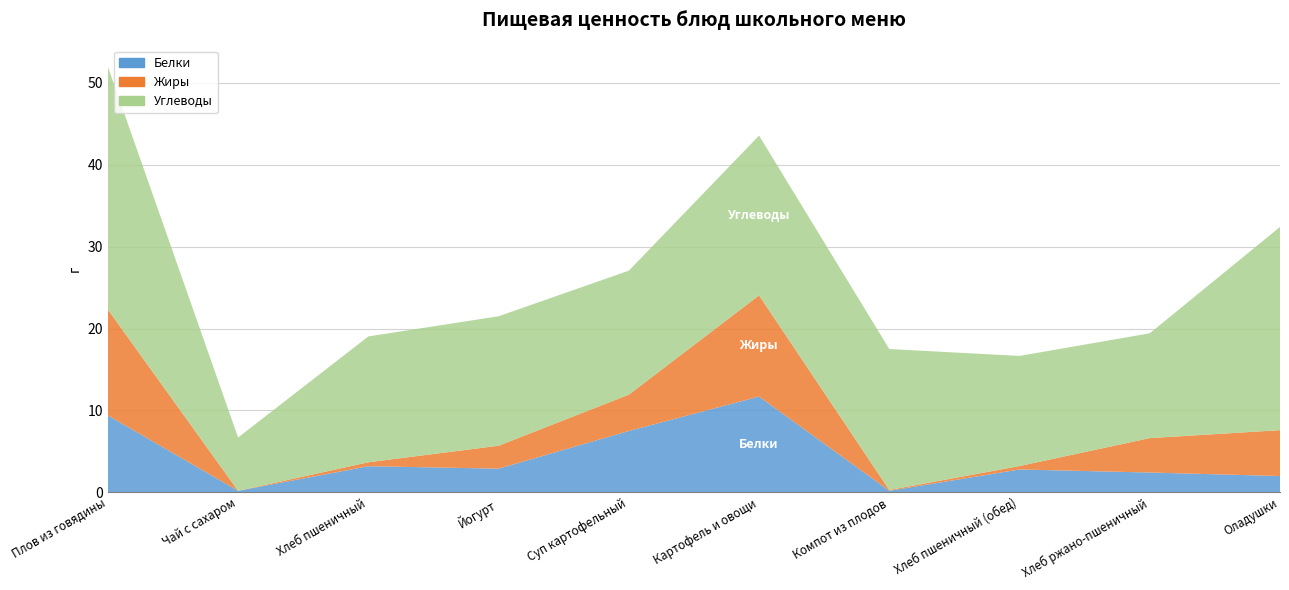

Reading right to left, transcribe all the data shown in this chart.

Белки: 2.0	2.4	2.8	0.2	11.7	7.5	2.9	3.2	0.2	9.4
Жиры: 5.6	4.2	0.4	0.1	12.3	4.4	2.8	0.5	0.0	12.9
Углеводы: 24.8	12.8	13.4	17.2	19.5	15.1	15.8	15.4	6.5	29.6